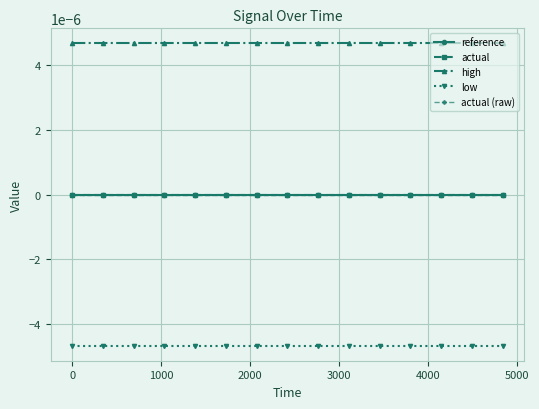

Is this an area chart (filled region under the line)?

No